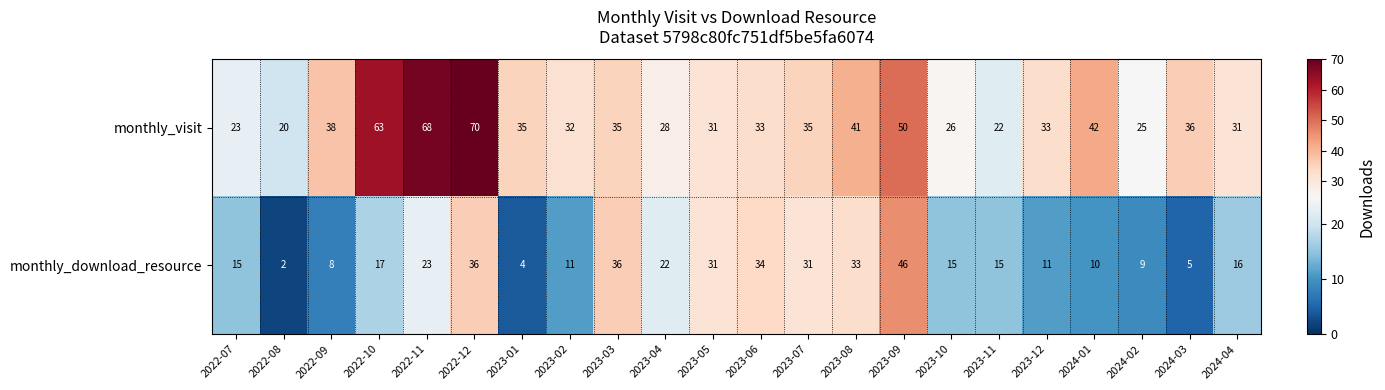

What is the total value across all series at 2023-05?

62